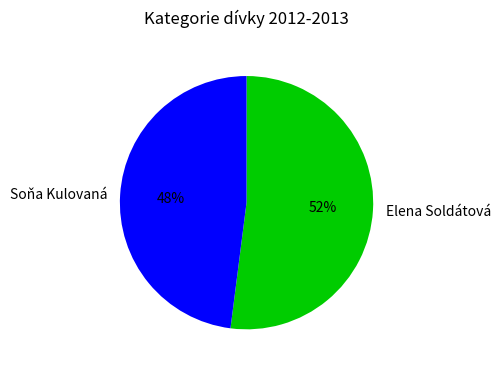

To the nearest percent, what is the average slice percentage?

50%